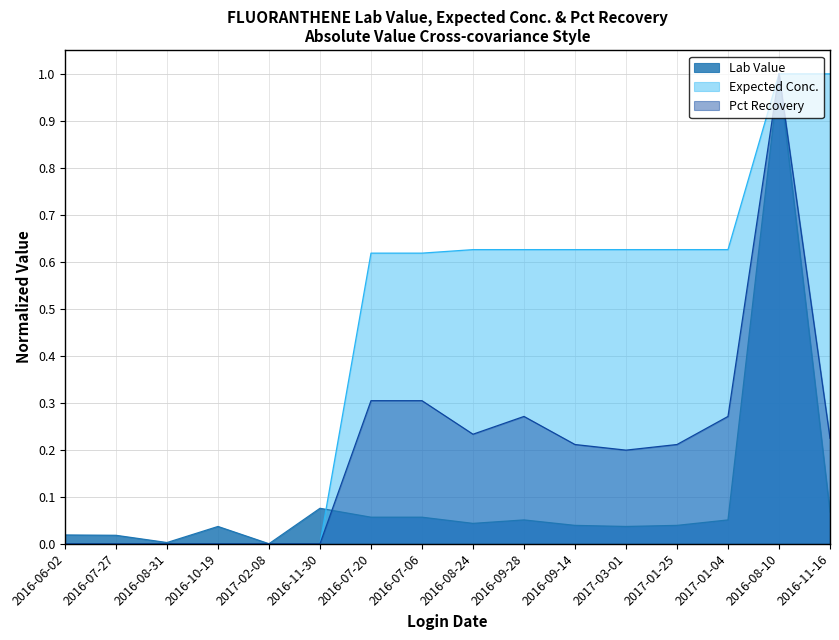

At how many categories does at least one series exceed 0?

15